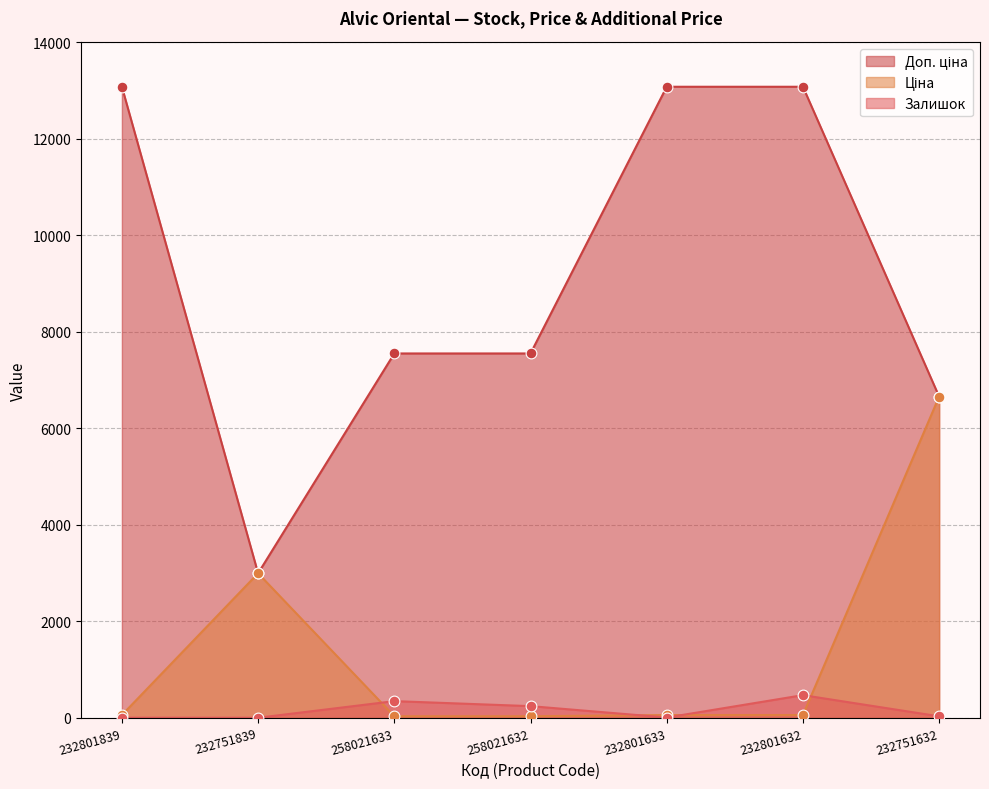

What is the total value across all series at 232801633?

13146.6